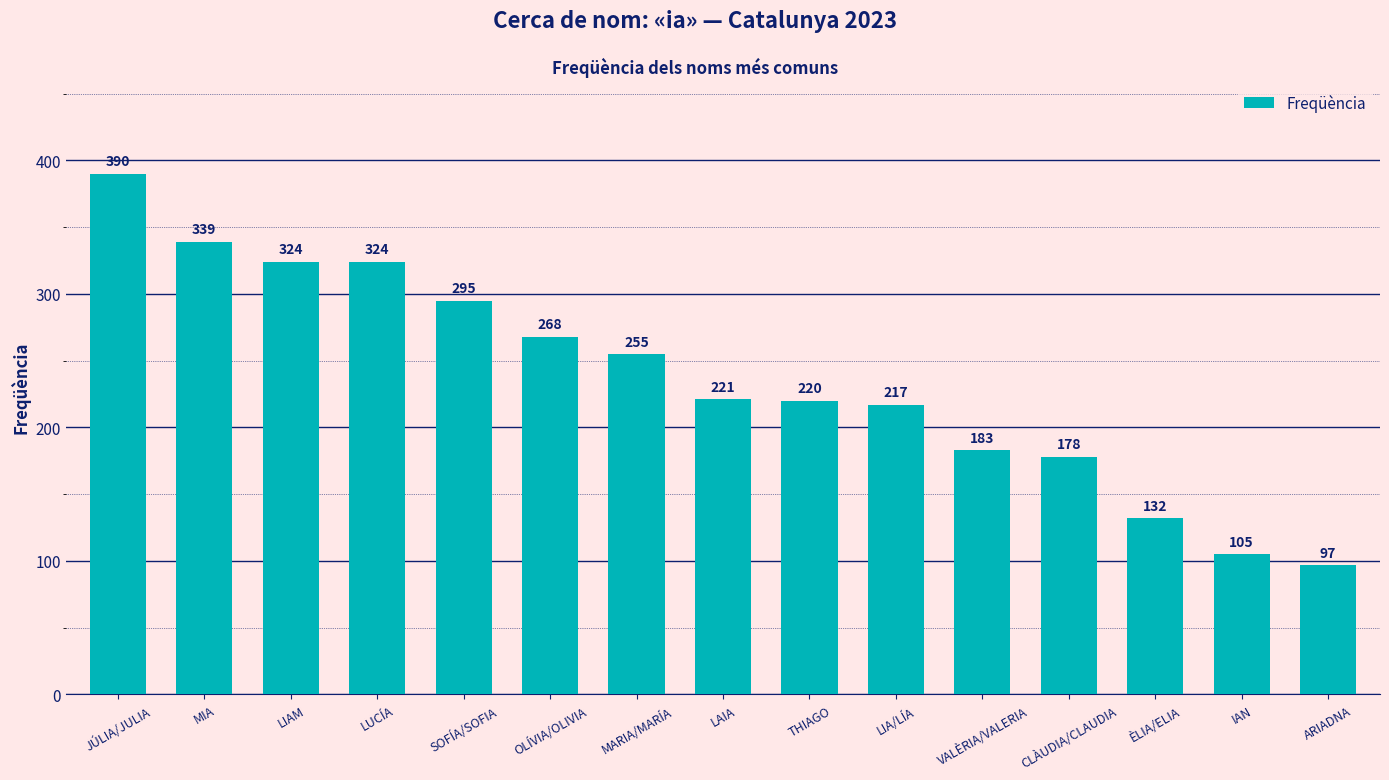

What is the sum of all values?

3548